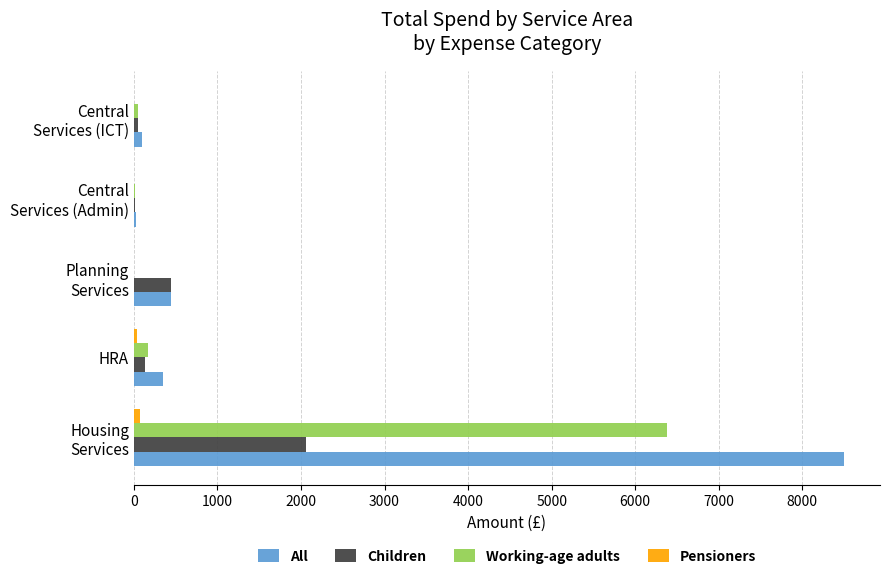

Which series has the largest total across all categories?

All